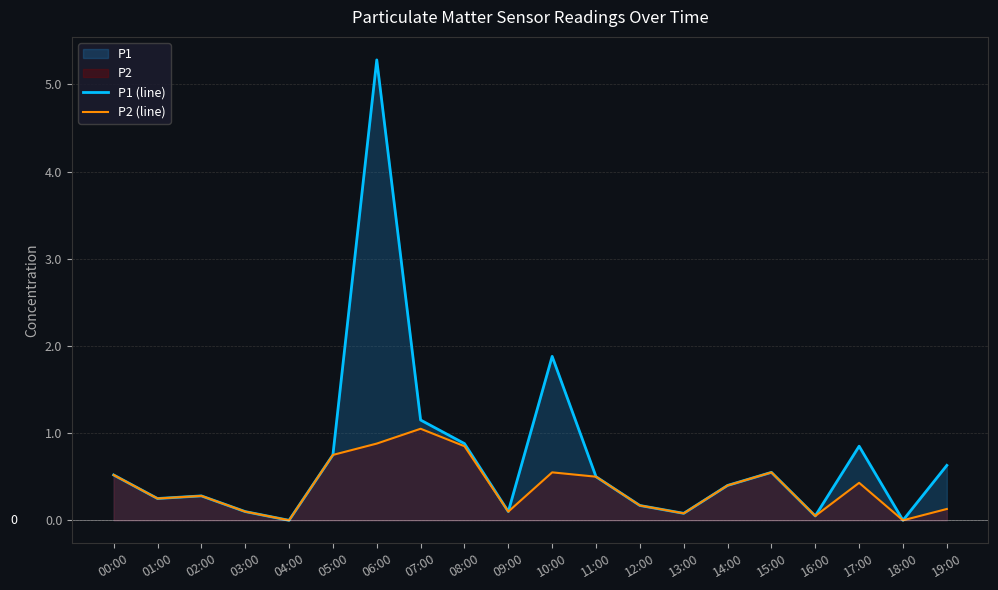

What is the difference between the second highest and minimum values in the P2 (line) series?

0.9